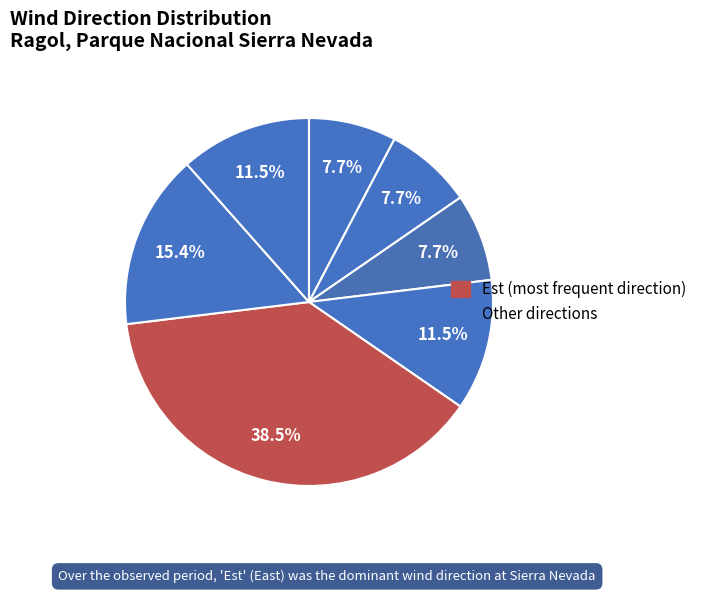

How many slices are in this pie chart?

7